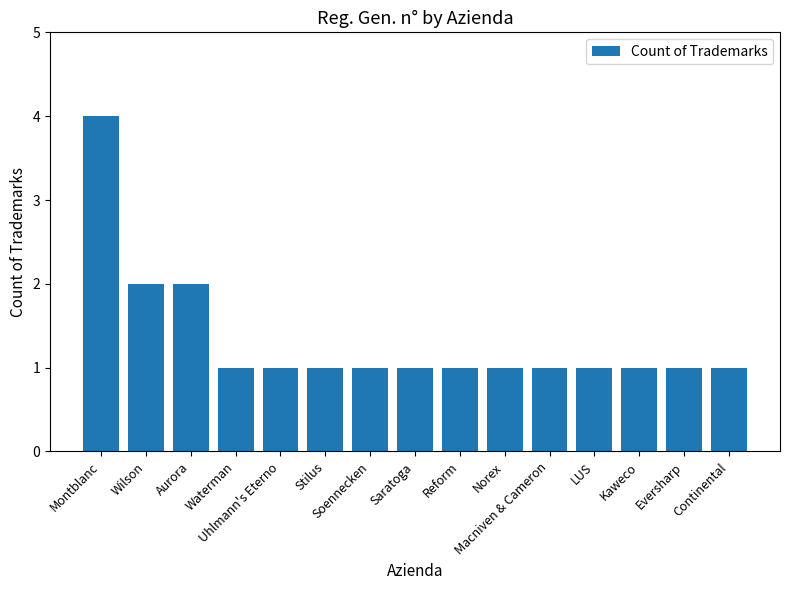

What is the sum of all values?

20